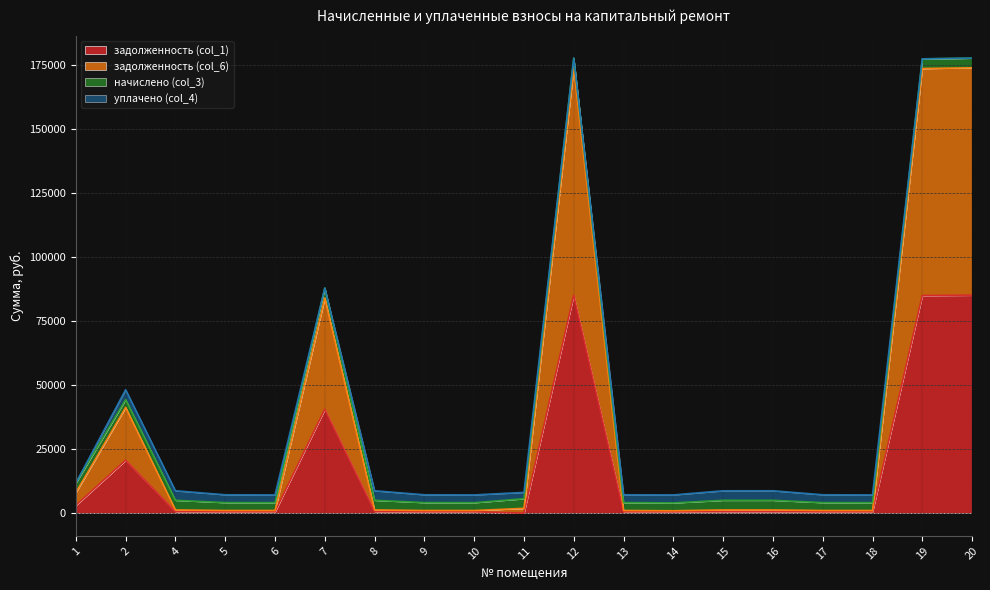

What is the spread (max minus min) of values at 16?

4394.9